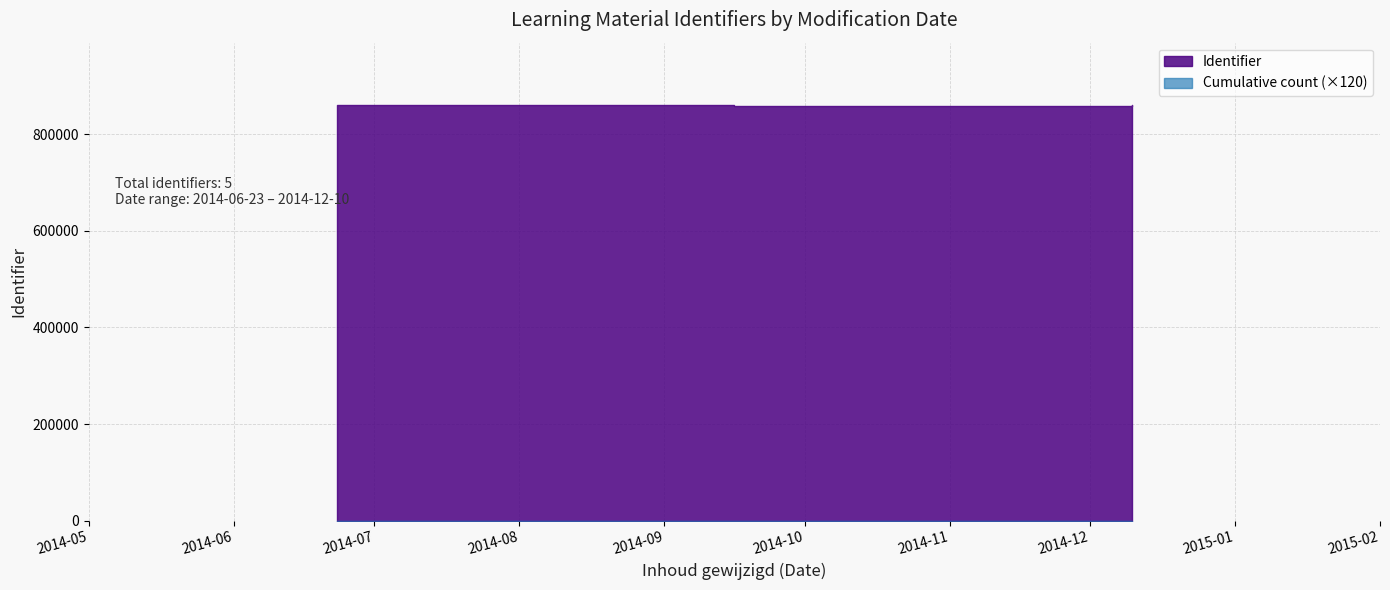

Reading left to right, list all the values displayed in this chart.

860124	857915	857917	860135	860136